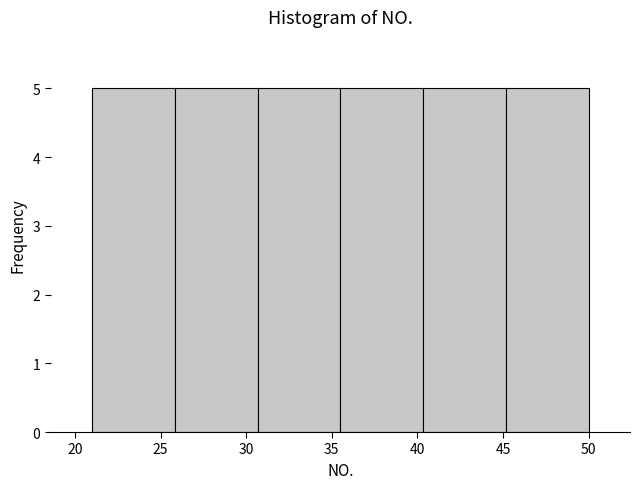

Reading left to right, transcribe this chart: for each bar, give the range it covers on the x-axis and its height. Neither the bar edges nor the heights are printed on the chart, so give them approximately, as read against the axes.

21.0 to 26.0: 5
26.0 to 30.5: 5
30.5 to 35.5: 5
35.5 to 40.5: 5
40.5 to 45.0: 5
45.0 to 50.0: 5